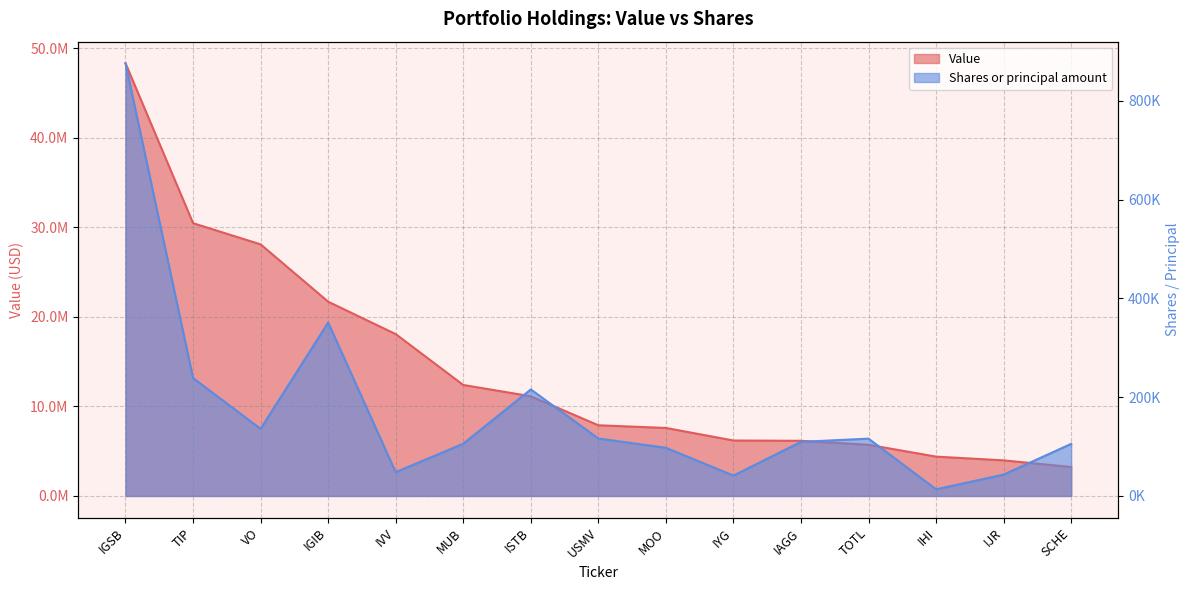

What is the average value of the Value series?

14354733